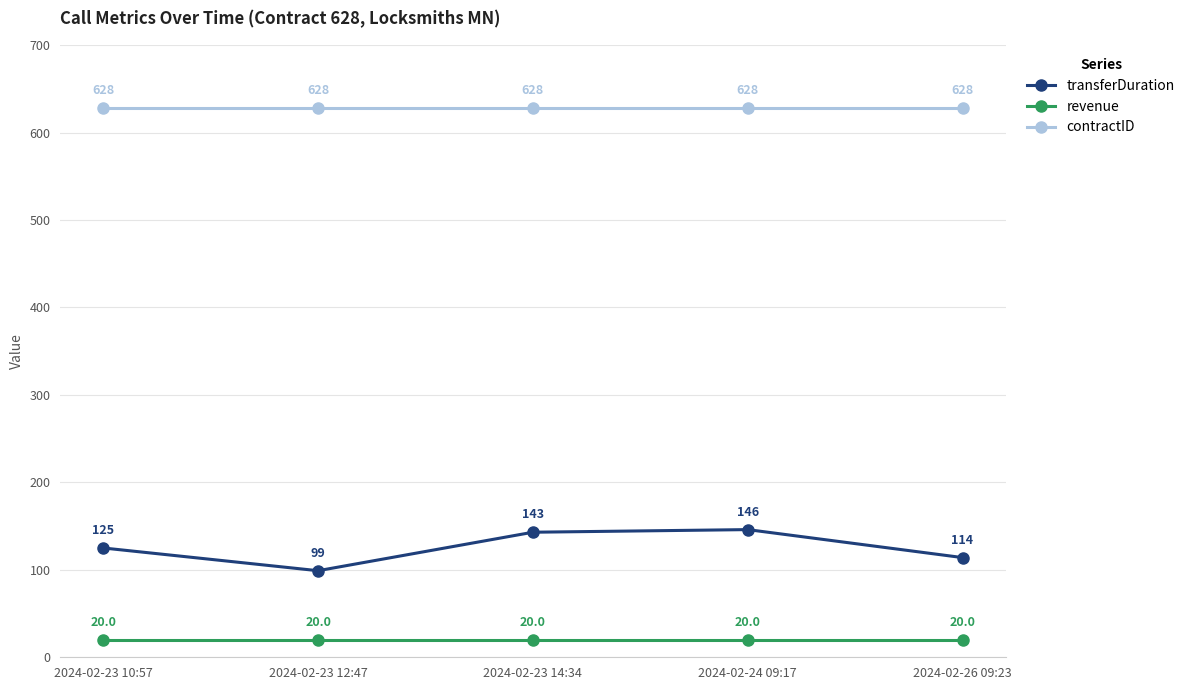

Rank the series by their average value, from lowest to highest.

revenue, transferDuration, contractID